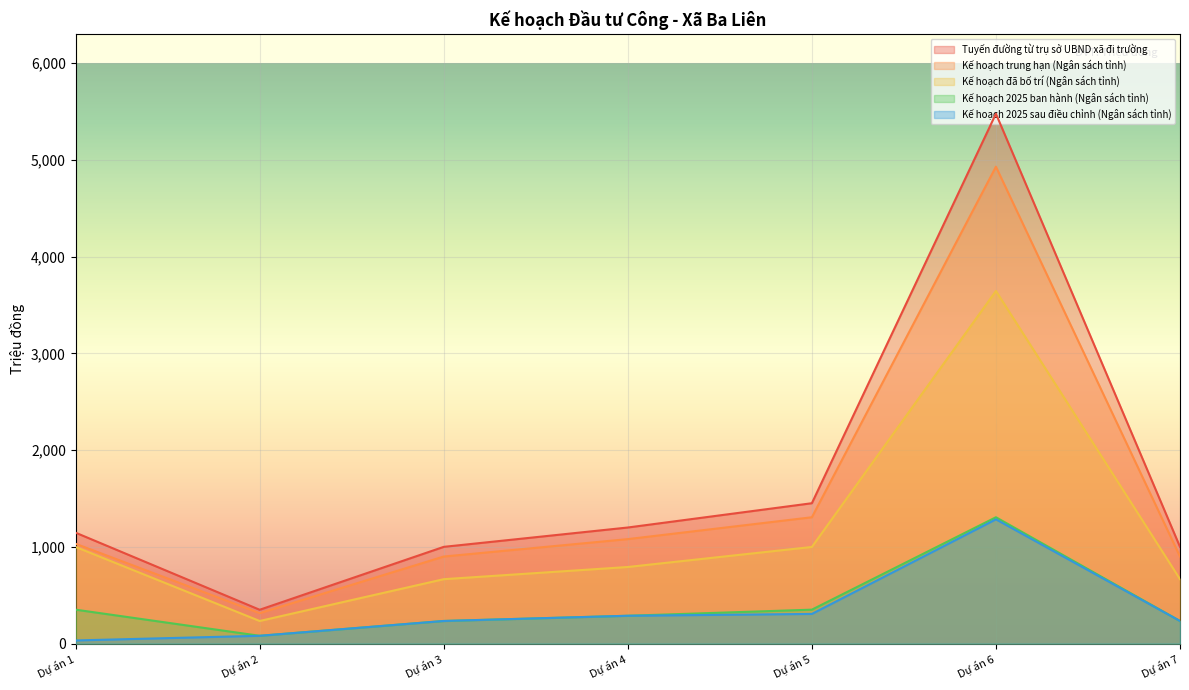

Reading left to right, extract all data points from this chart.

Tuyến đường từ trụ sở UBND xã đi trường: 1146.5	350.0	1000.0	1200.0	1451.0	5476.1	1000.0
Kế hoạch trung hạn (Ngân sách tỉnh): 1031.9	315.0	900.0	1080.0	1305.9	4928.5	900.0
Kế hoạch đã bố trí (Ngân sách tỉnh): 999.0	234.0	666.0	792.0	999.0	3644.0	666.0
Kế hoạch 2025 ban hành (Ngân sách tỉnh): 351.0	81.0	234.0	288.0	351.0	1306.0	234.0
Kế hoạch 2025 sau điều chỉnh (Ngân sách tỉnh): 32.9	81.0	234.0	288.0	306.9	1284.5	234.0